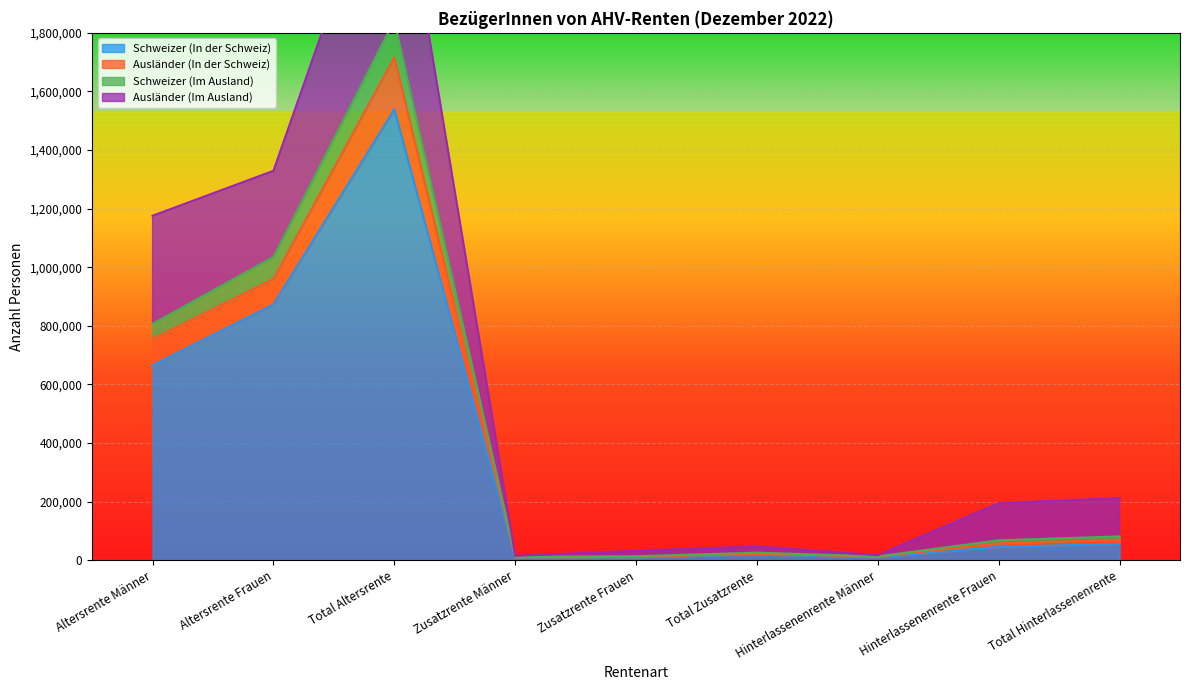

The value of Schweizer (In der Schweiz) at Total Altersrente is 2544254. True or false?

False